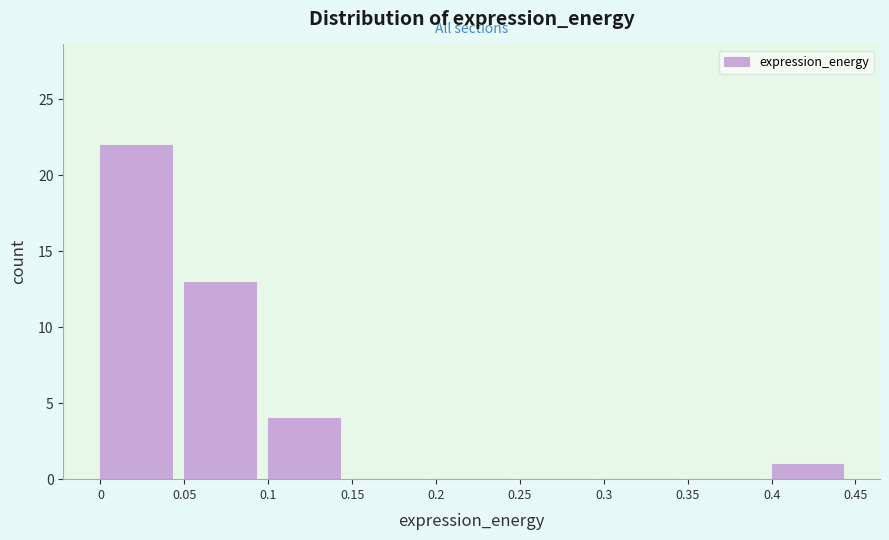

Over which range of the x-axis is the bar tallest?

0 to 0.05